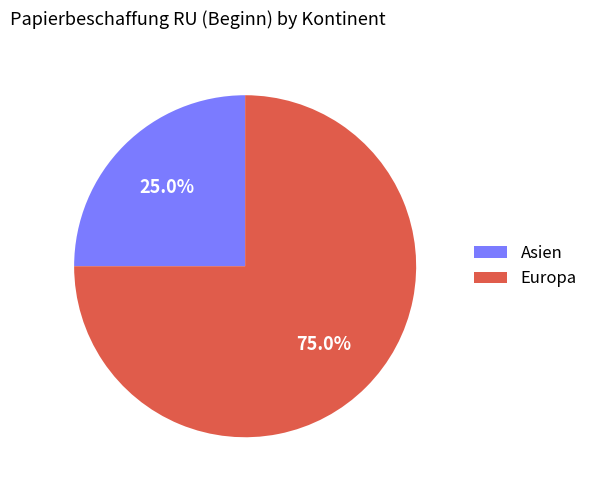

Count the number of slices in the pie.

2